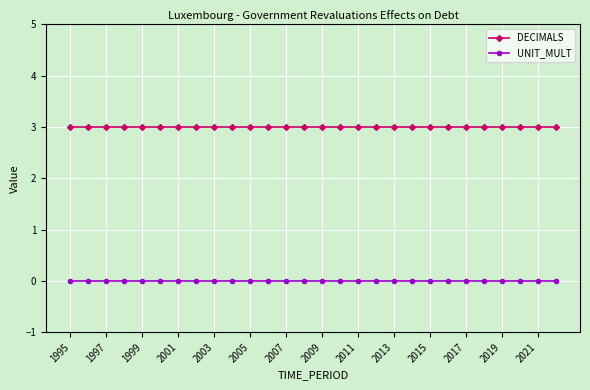

Which series has the largest total across all categories?

DECIMALS